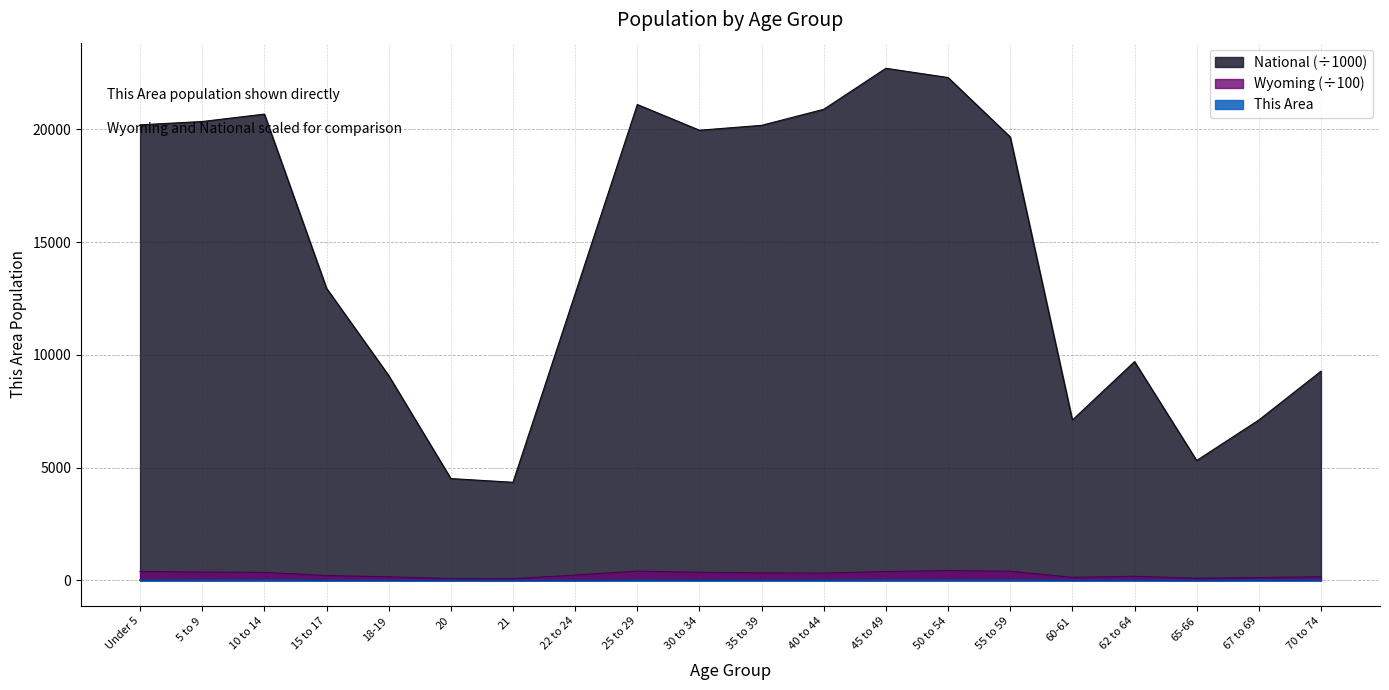

At which category does National reach its first local valley?

21